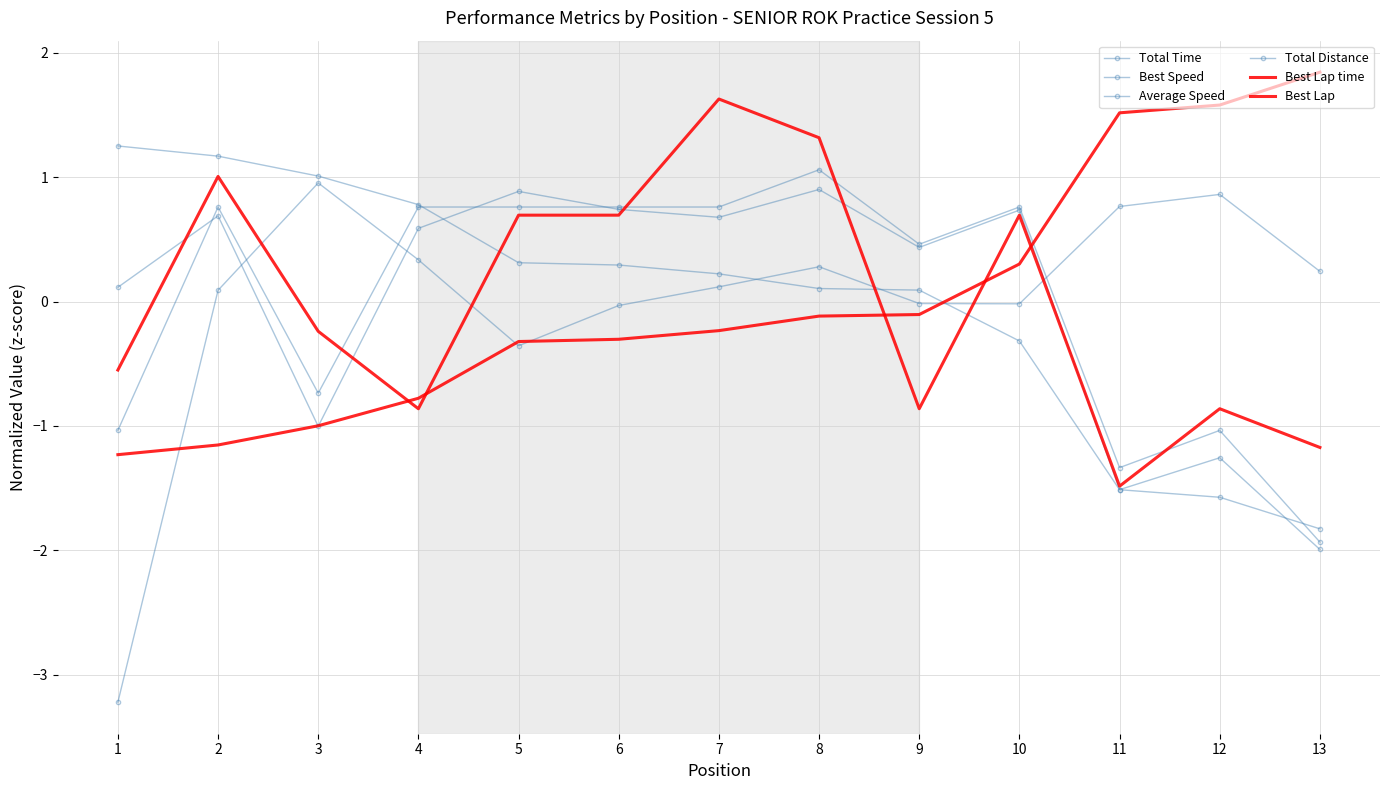

Which series has the widest spread of values?

Average Speed